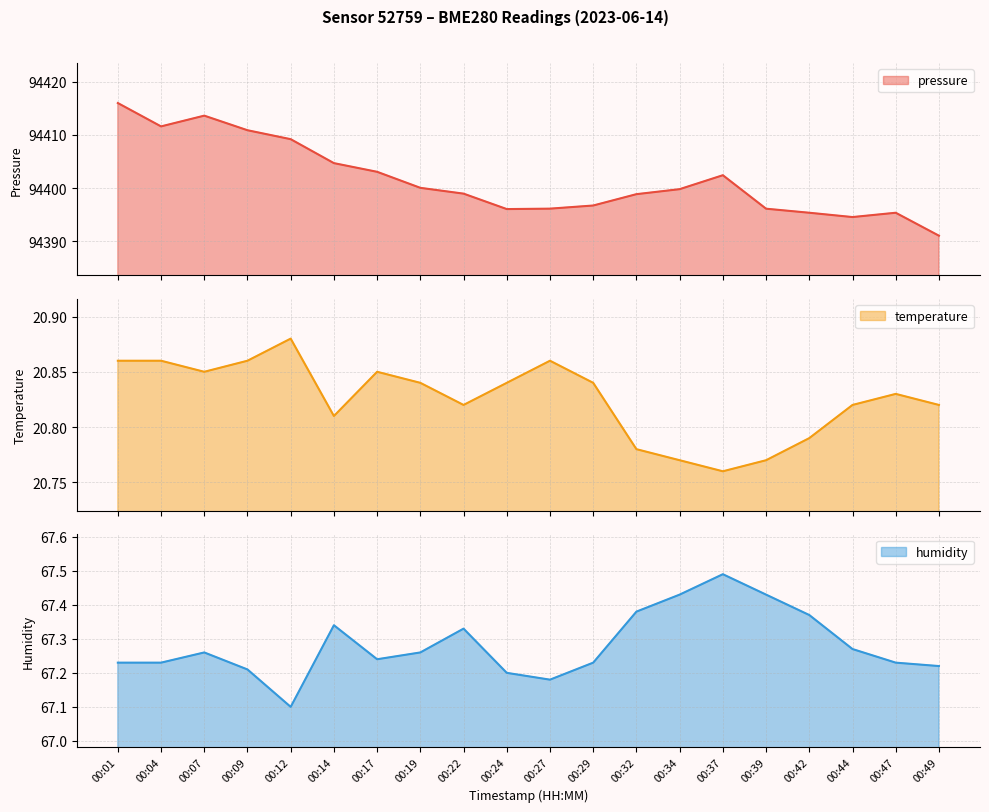

Reading left to right, what are all the values shown in this chart?

pressure: 00:01=94416.0	00:04=94411.6	00:07=94413.6	00:09=94410.9	00:12=94409.2	00:14=94404.7	00:17=94403.1	00:19=94400.0	00:22=94398.9	00:24=94396.1	00:27=94396.1	00:29=94396.7	00:32=94398.9	00:34=94399.8	00:37=94402.4	00:39=94396.1	00:42=94395.4	00:44=94394.6	00:47=94395.4	00:49=94391.1
temperature: 00:01=20.9	00:04=20.9	00:07=20.9	00:09=20.9	00:12=20.9	00:14=20.8	00:17=20.9	00:19=20.8	00:22=20.8	00:24=20.8	00:27=20.9	00:29=20.8	00:32=20.8	00:34=20.8	00:37=20.8	00:39=20.8	00:42=20.8	00:44=20.8	00:47=20.8	00:49=20.8
humidity: 00:01=67.2	00:04=67.2	00:07=67.3	00:09=67.2	00:12=67.1	00:14=67.3	00:17=67.2	00:19=67.3	00:22=67.3	00:24=67.2	00:27=67.2	00:29=67.2	00:32=67.4	00:34=67.4	00:37=67.5	00:39=67.4	00:42=67.4	00:44=67.3	00:47=67.2	00:49=67.2